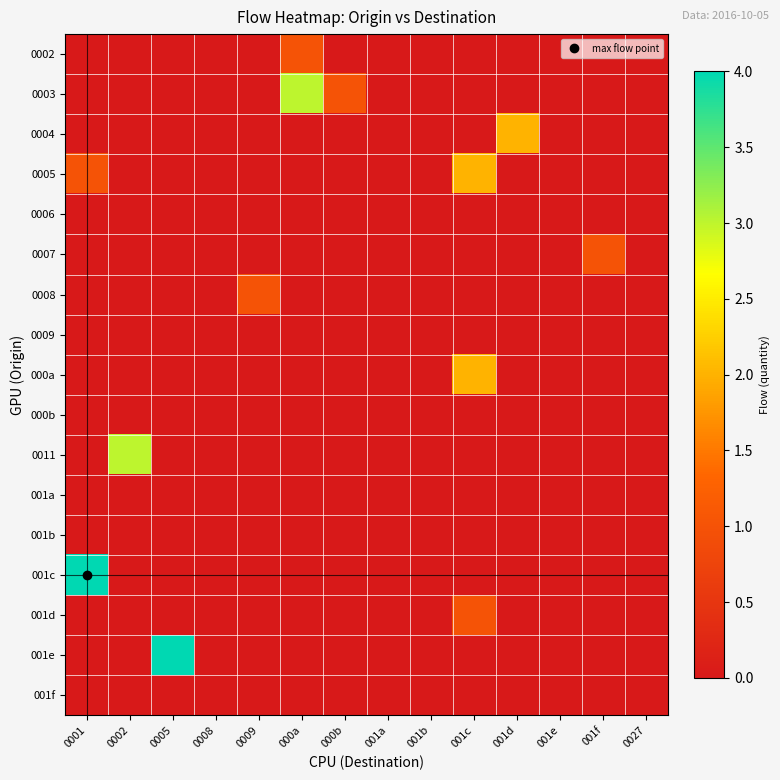

How many data points does each series have?

14